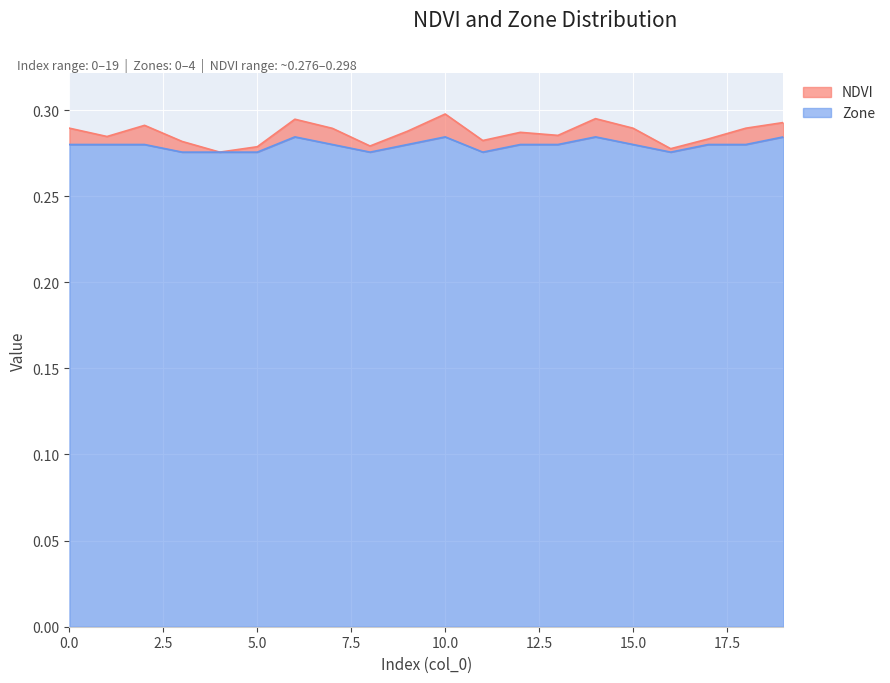

The Zone series shows 0.3 at 2. True or false?

True